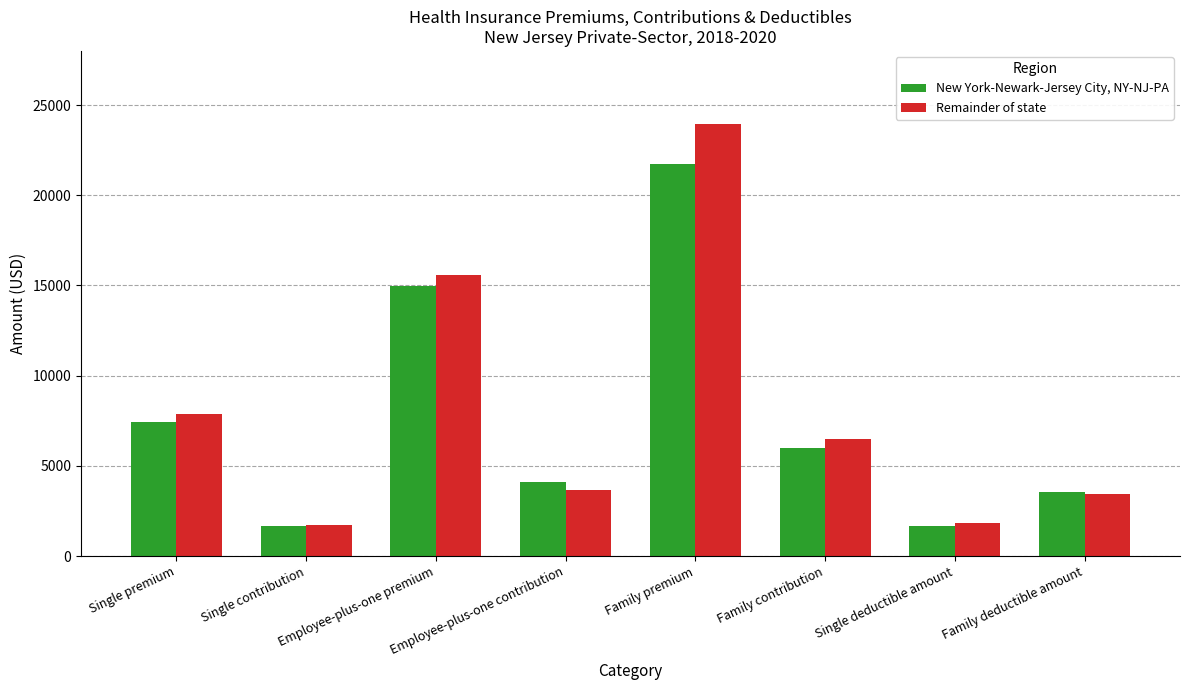

At which label is New York-Newark-Jersey City, NY-NJ-PA closest to 11720?

Employee-plus-one premium